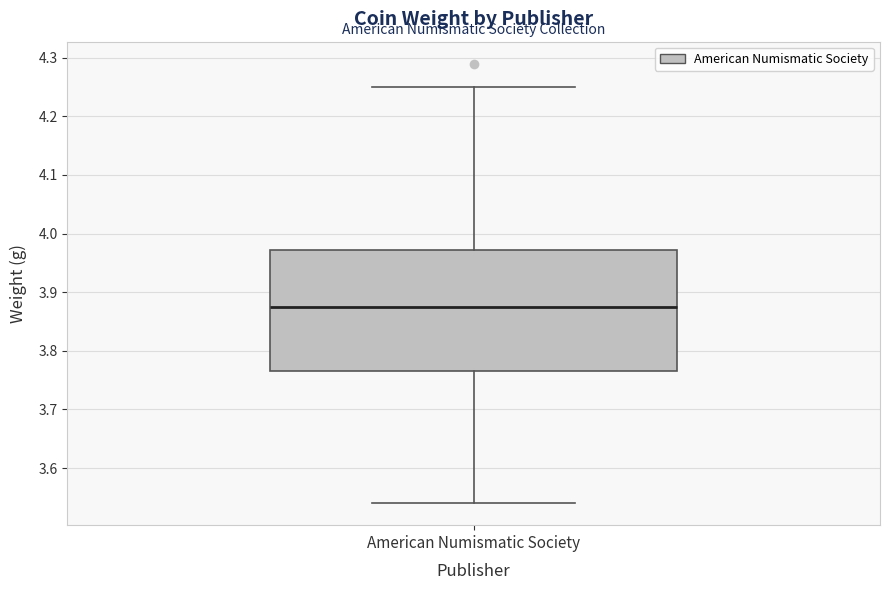

Where is the lower edge of the box for American Numismatic Society on the y-axis? The values are not printed on the chart, so give them approximately, as read against the axis.

3.77